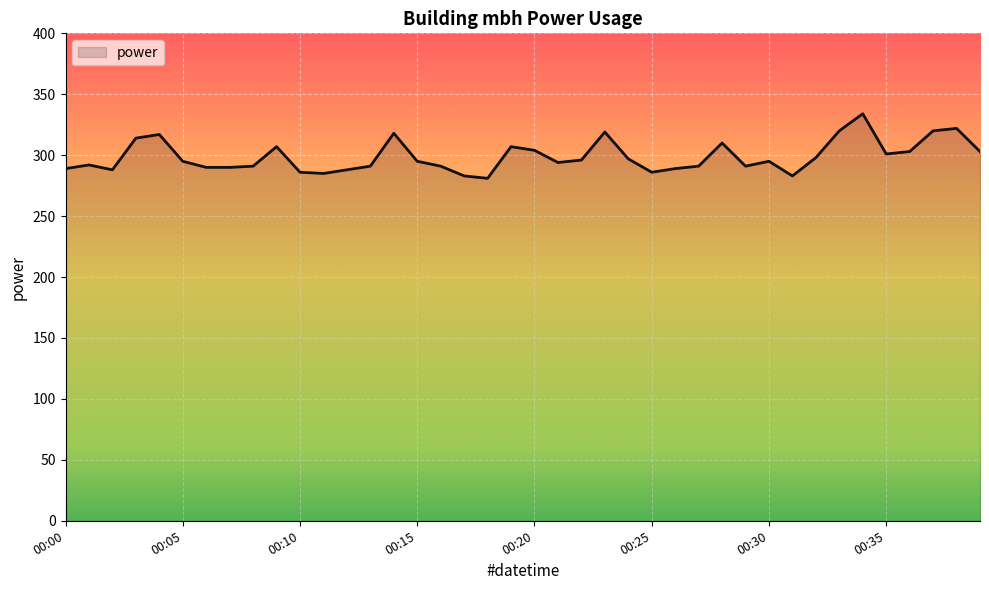

What is the maximum value shown in the chart?

334